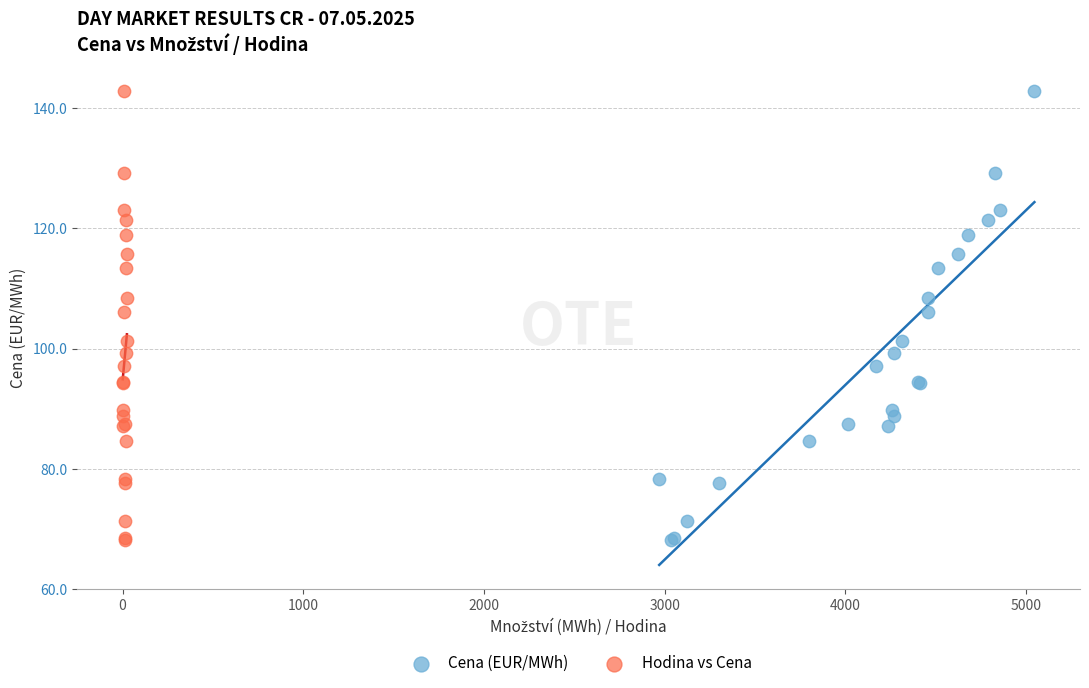

What are all the series names shown in the legend?

Cena (EUR/MWh), Hodina vs Cena